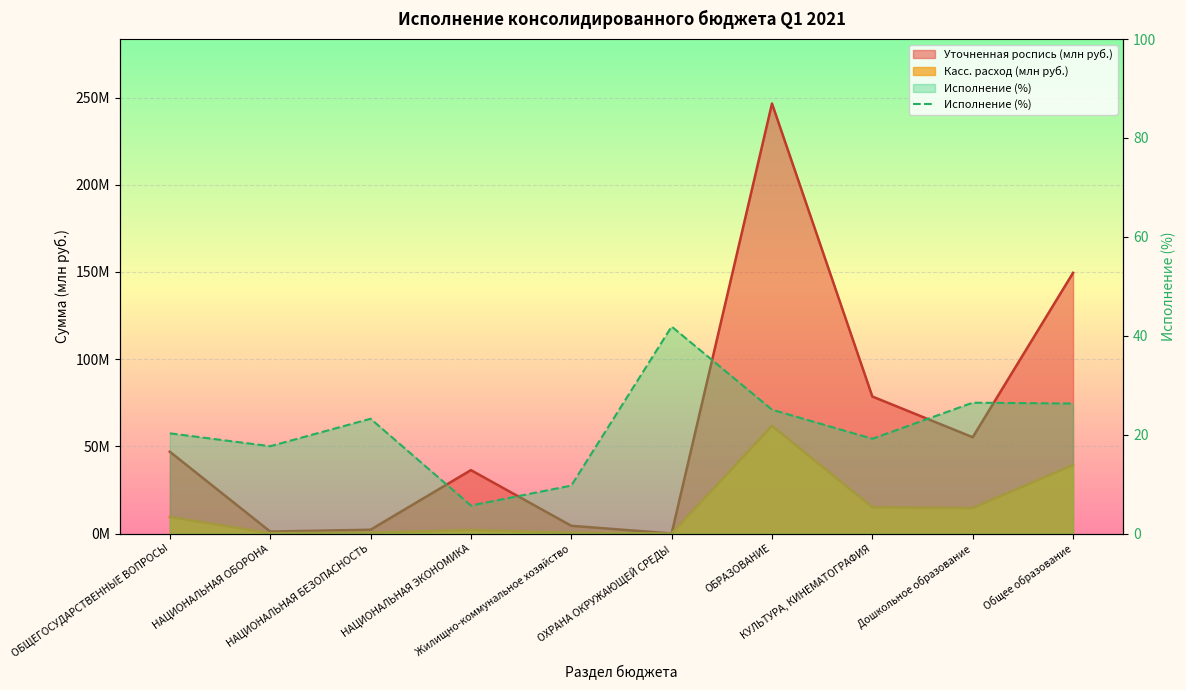

At which category does the data reach its first local peak?

НАЦИОНАЛЬНАЯ БЕЗОПАСНОСТЬ